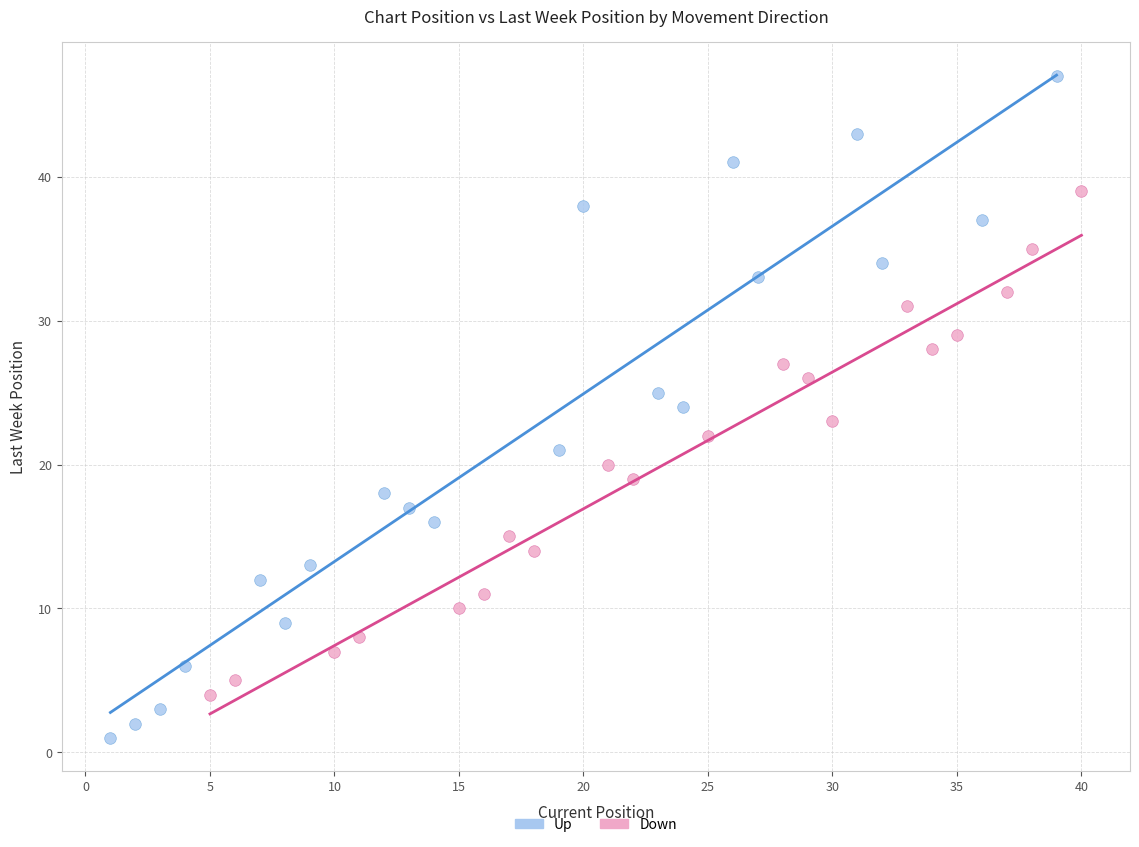

Which series reaches the maximum Y coordinate?

Up